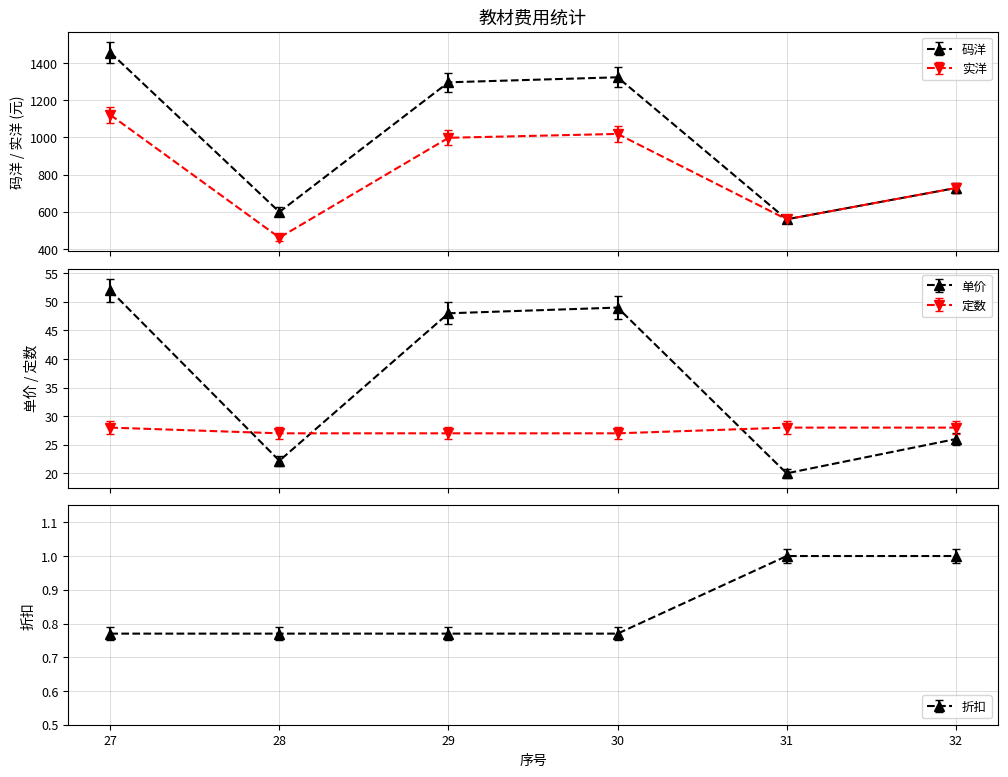

Is it true that 单价 equals 6.3 at 31?

False